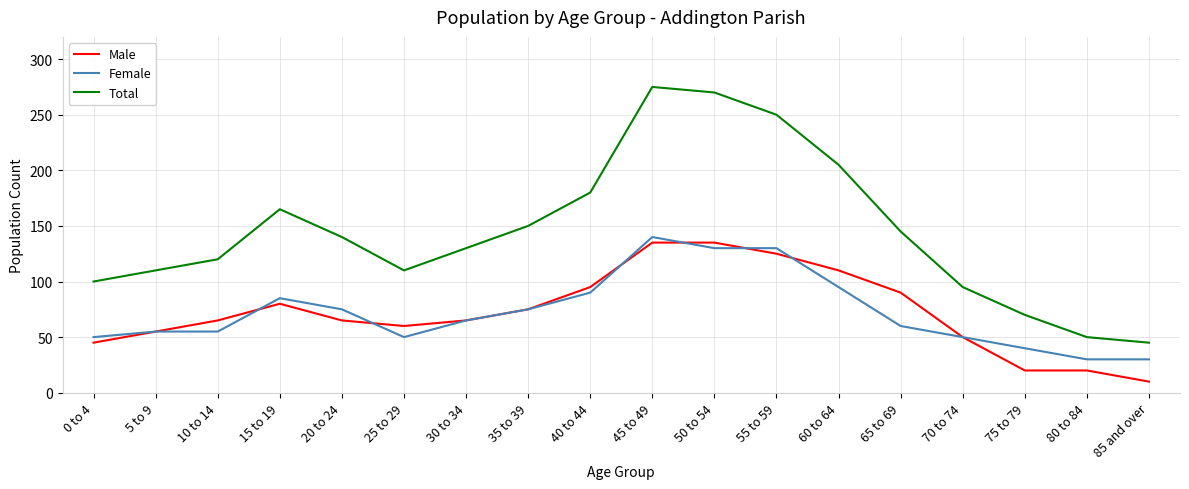

True or false: Total has more than 1 points higher than both neighbors.

True